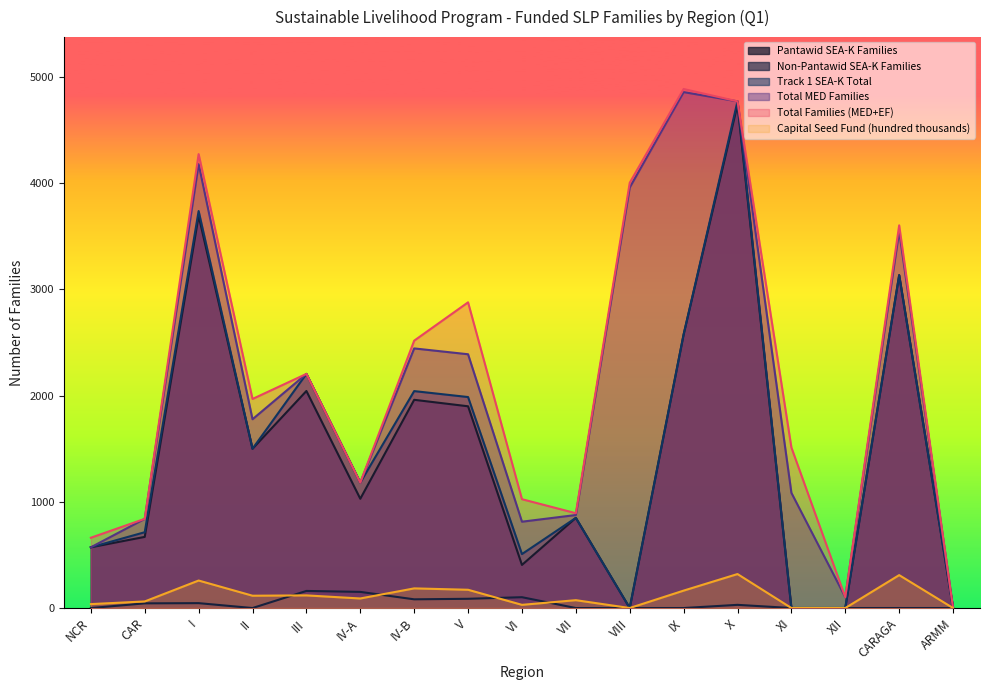

Where is Capital Seed Fund (hundred thousands) nearest to the value 160?

IX